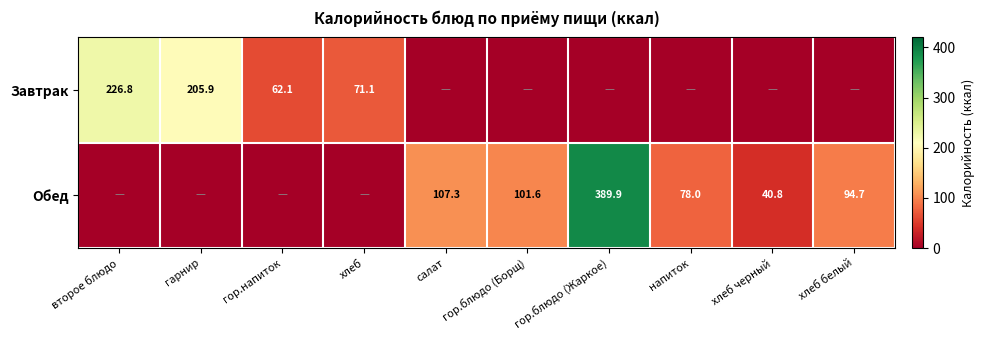

What is the sum of the Обед values at салат and гор.блюдо (Борщ)?

208.9